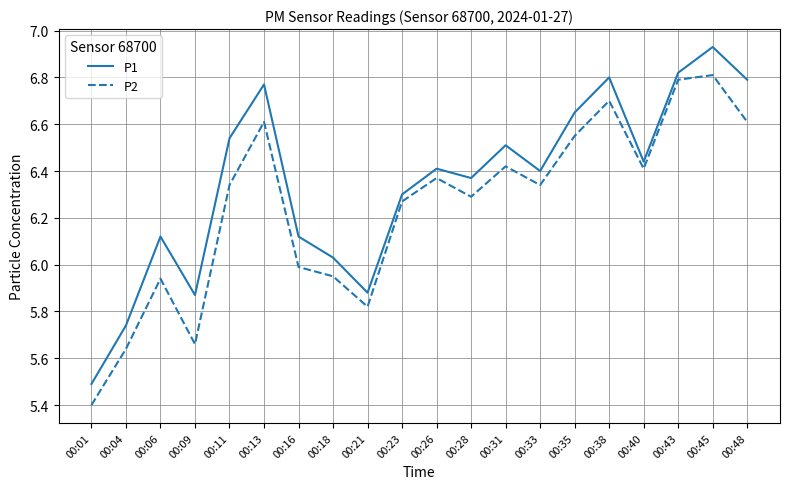

What is the smallest value displayed?

5.4